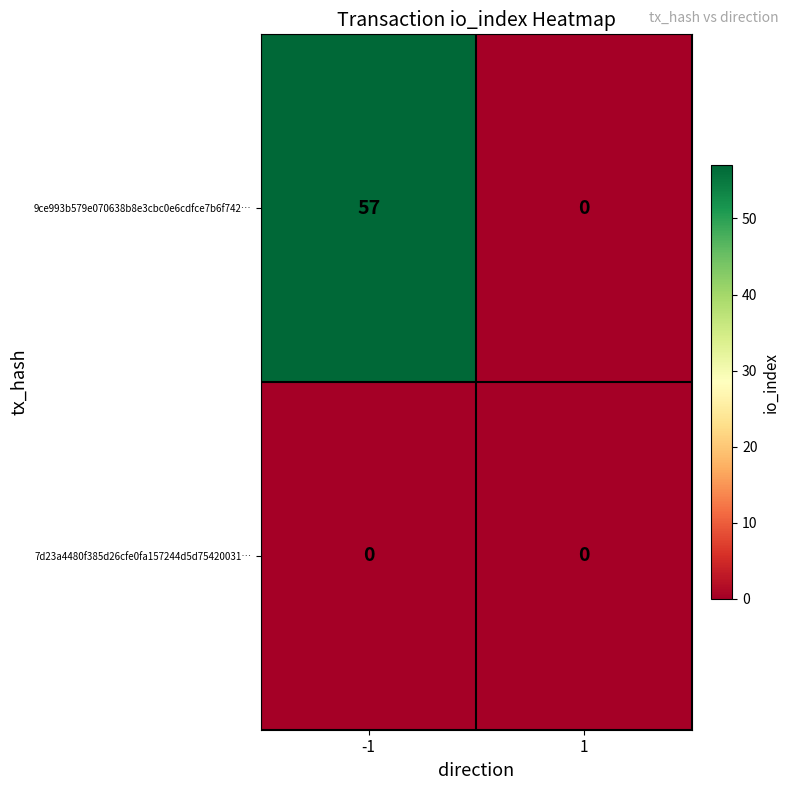

List the series in order of their peak value, highest first.

9ce993b579e070638b8e3cbc0e6cdfce7b6f742…, 7d23a4480f385d26cfe0fa157244d5d75420031…